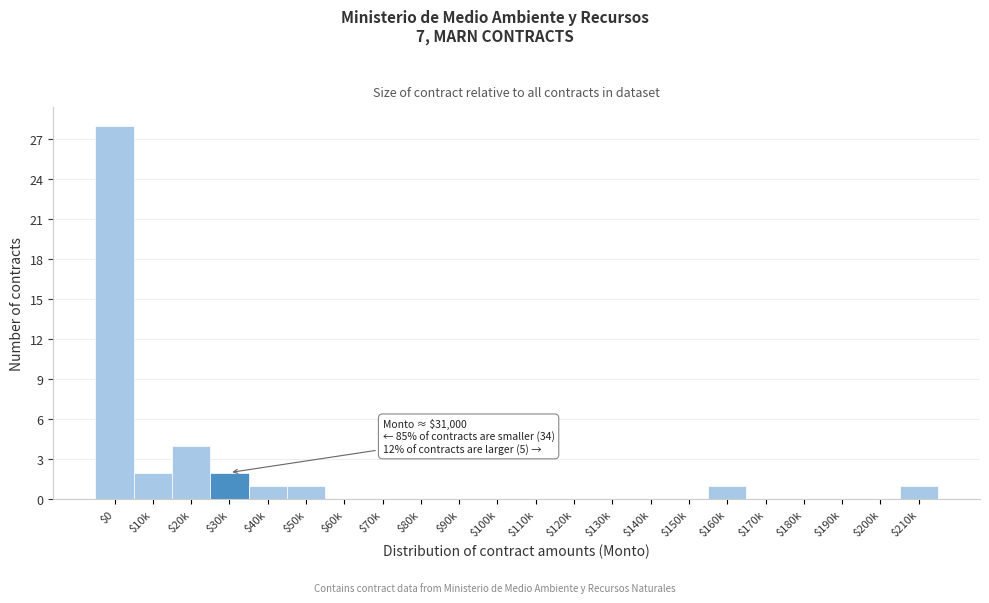

Which category has the highest value across all series?

$0